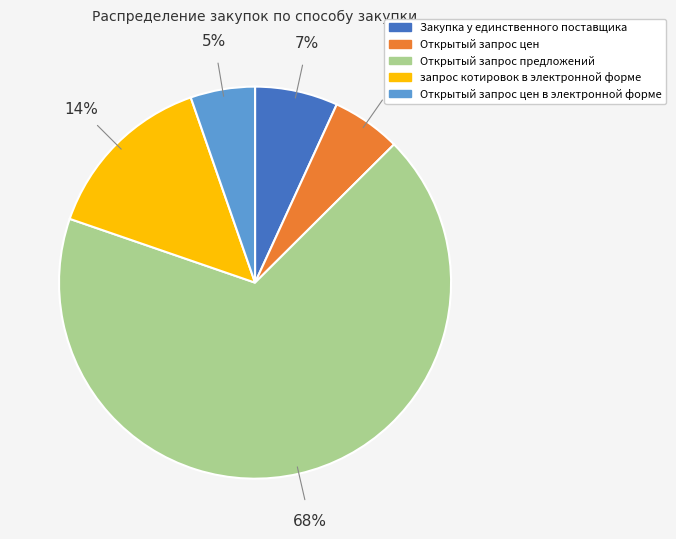

Is there a majority slice in this chart?

Yes